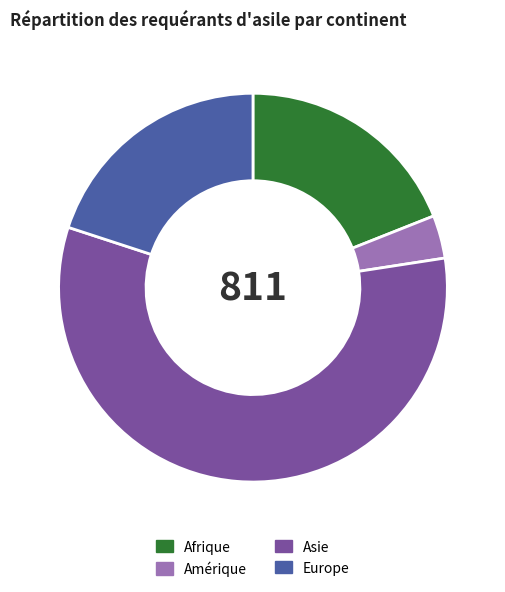

Which slice is the smallest?

Amérique